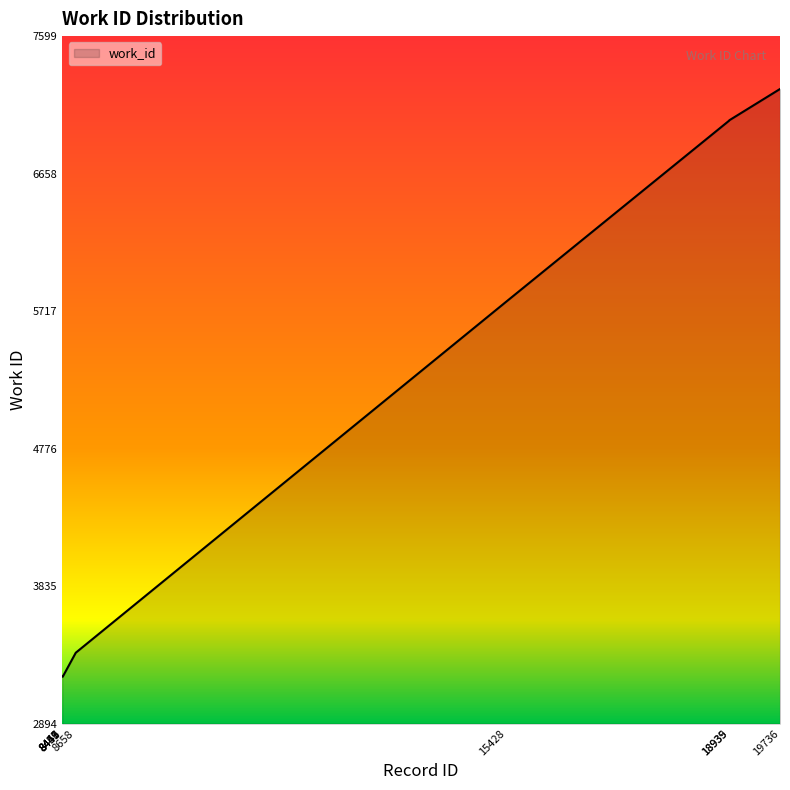

What is the difference between the maximum and minimum values?

4022